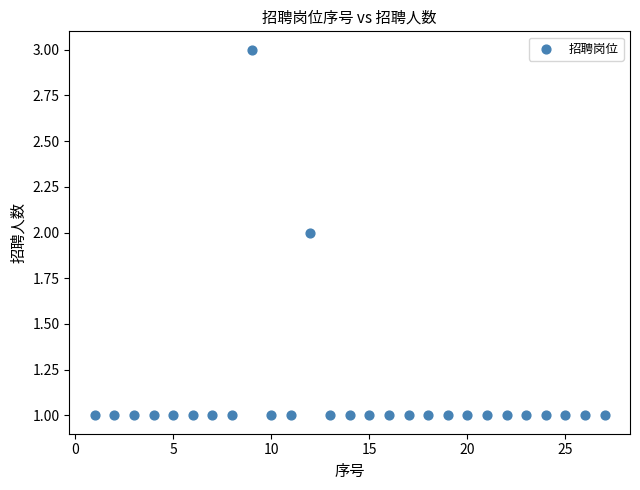

What is the range of X values (max minus min)?

26